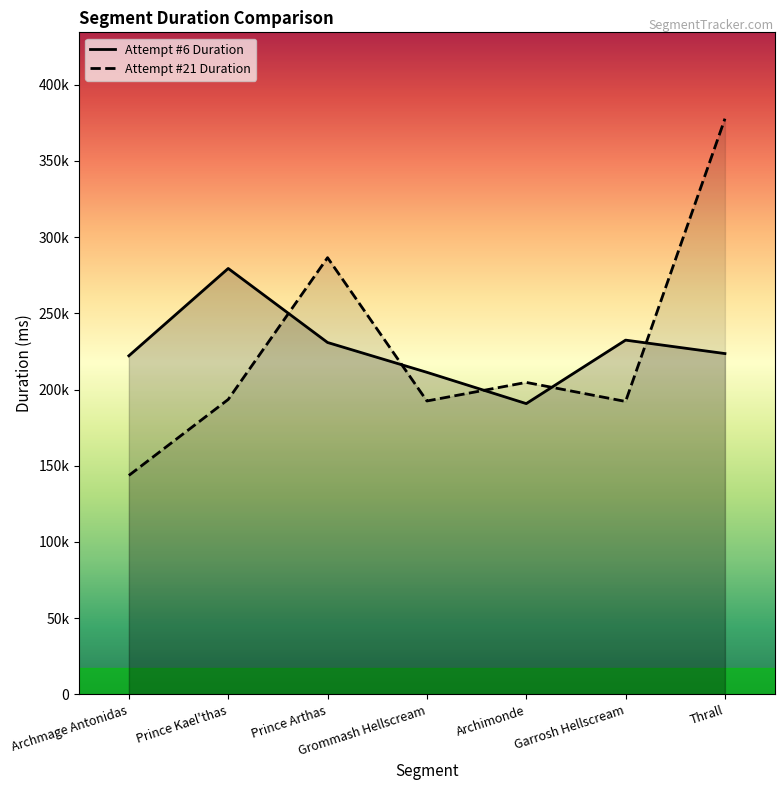

What is the value of the Attempt #21 Duration point at the 6th from the left?

192163